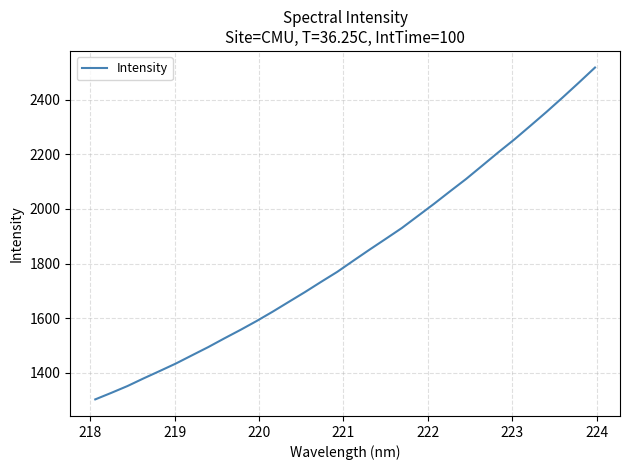

What is the average value?

1832.3